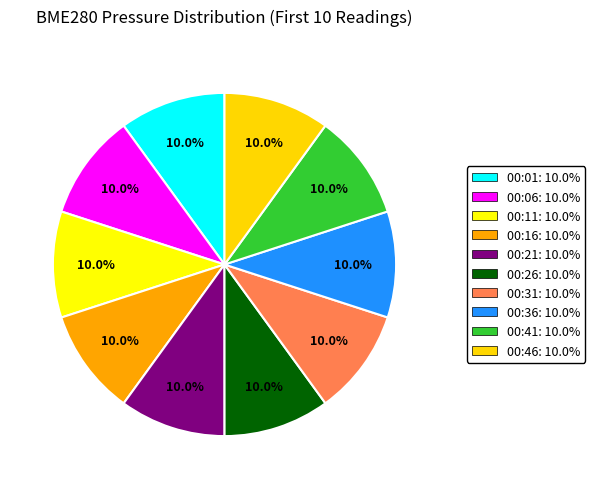

How many segments does this pie chart have?

10